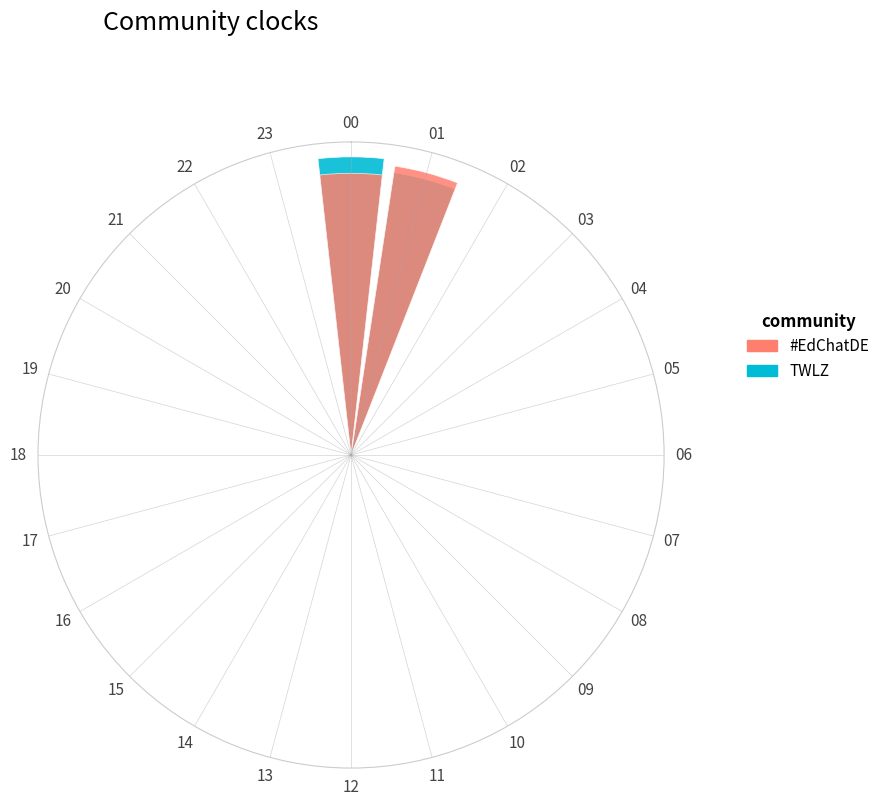

Between 04 and 09, which series saw the biggest shift?

TWLZ